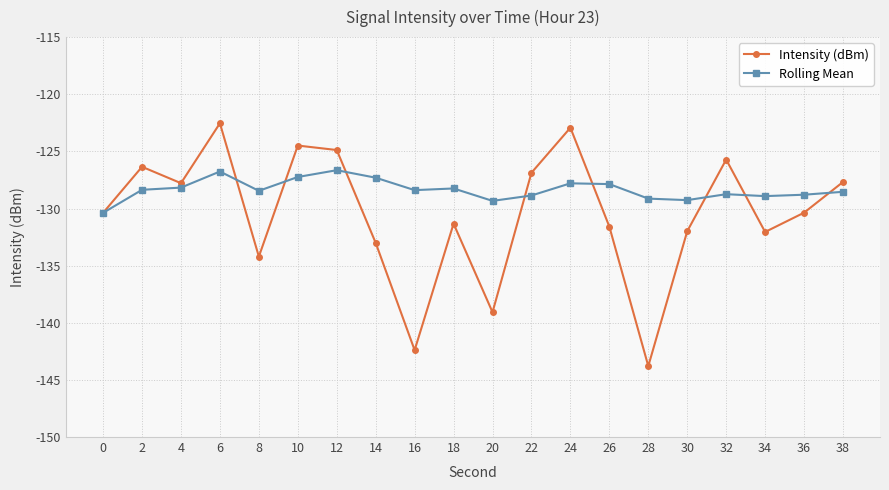

Is the value of Intensity (dBm) at 24 greater than the value of Rolling Mean at 32?

Yes